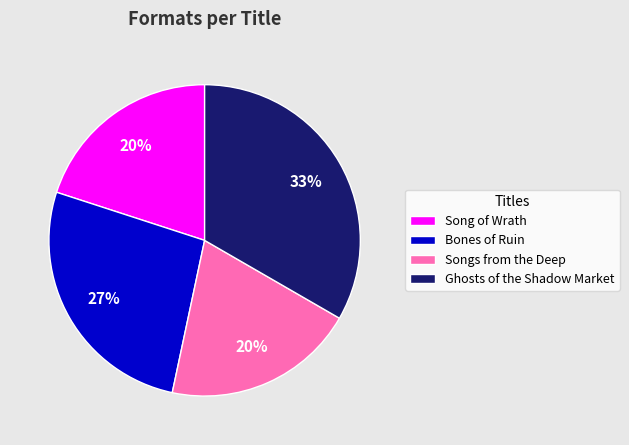

What is the largest slice in the pie chart?

Ghosts of the Shadow Market